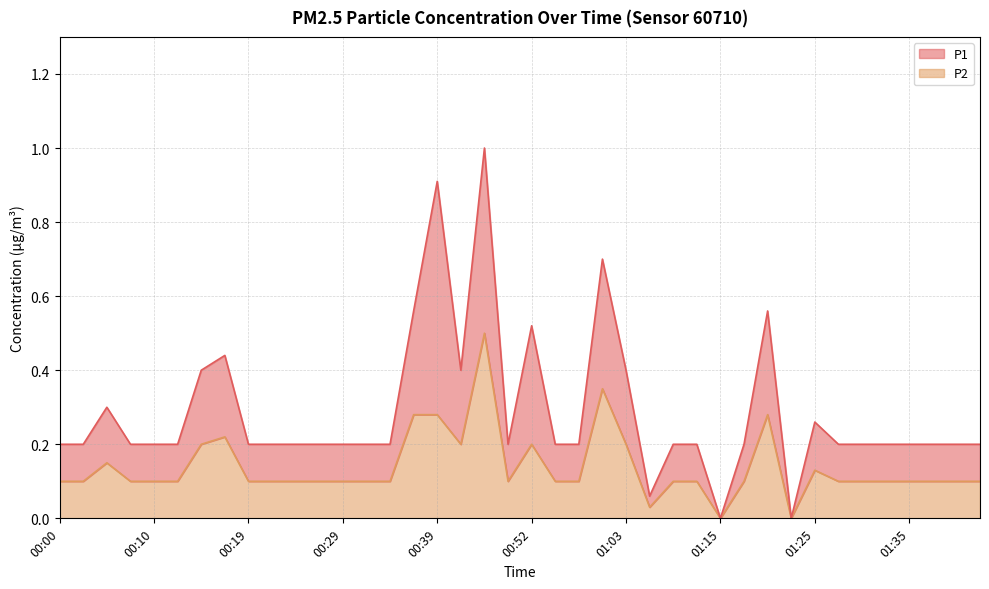

What is the total value across all series at 00:39?

0.9